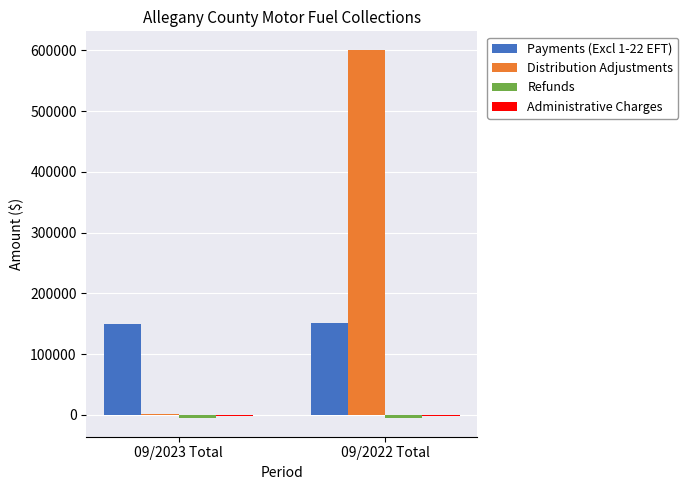

What is the greatest value displayed?

601190.1